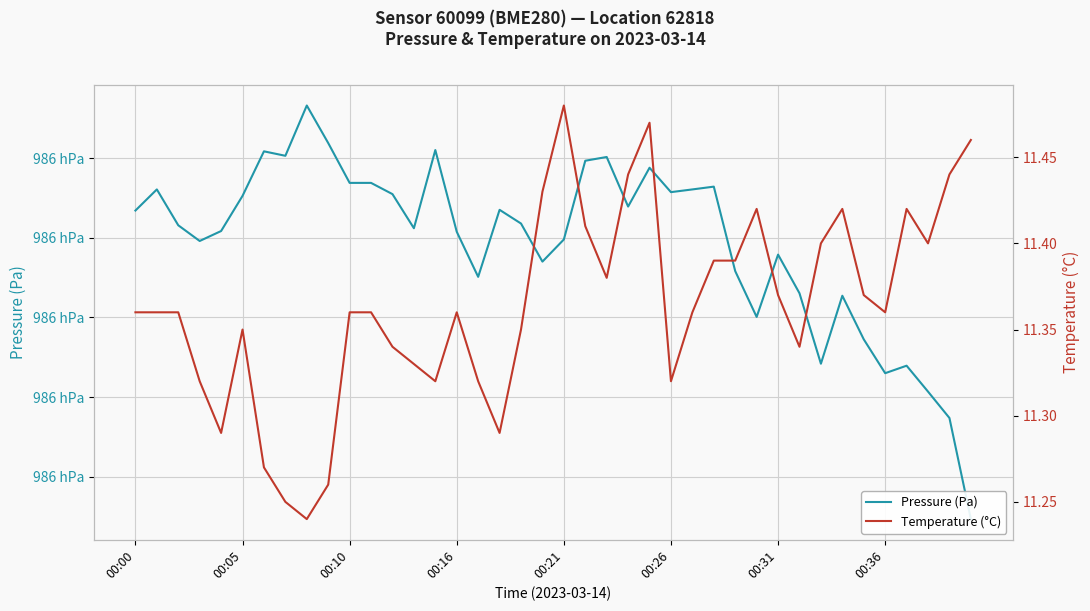

Count the Temperature (°C) values in the range 11 to 12.

40